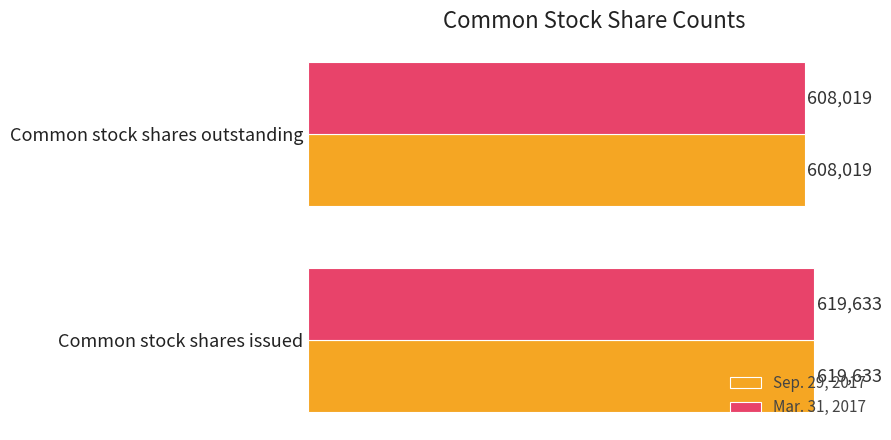

List the labels in order of Mar. 31, 2017 value, smallest first.

Common stock shares outstanding, Common stock shares issued